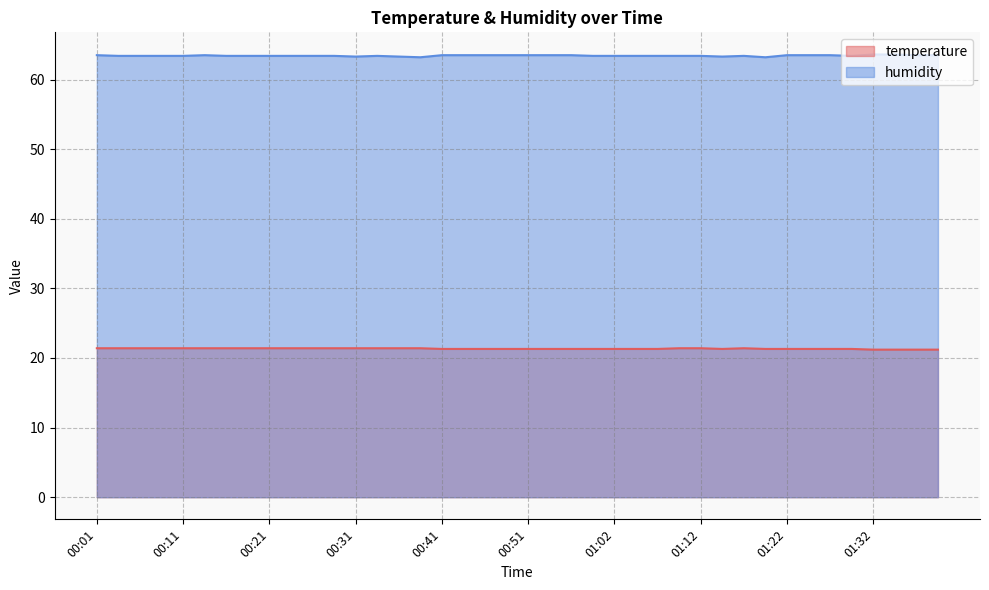

What is the spread (max minus min) of values at 00:01?

42.1